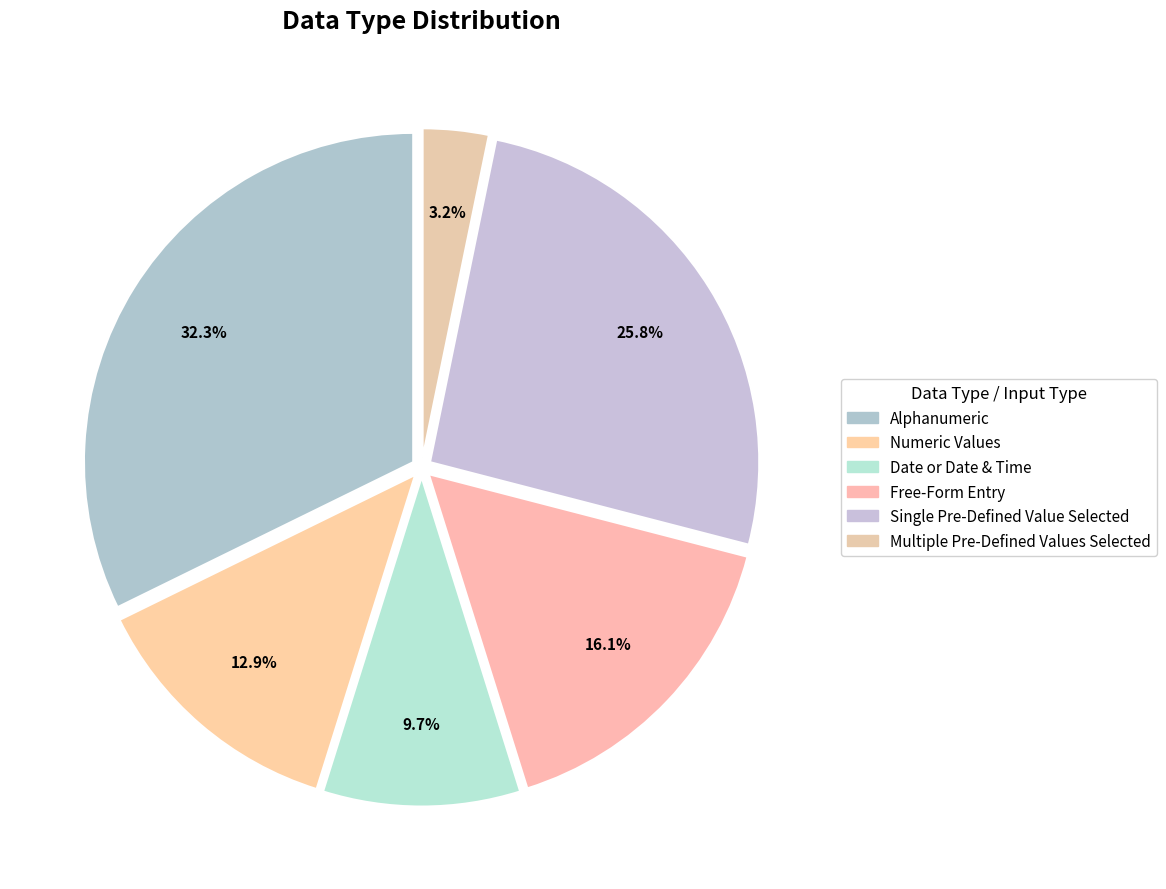

Is there a majority slice in this chart?

No